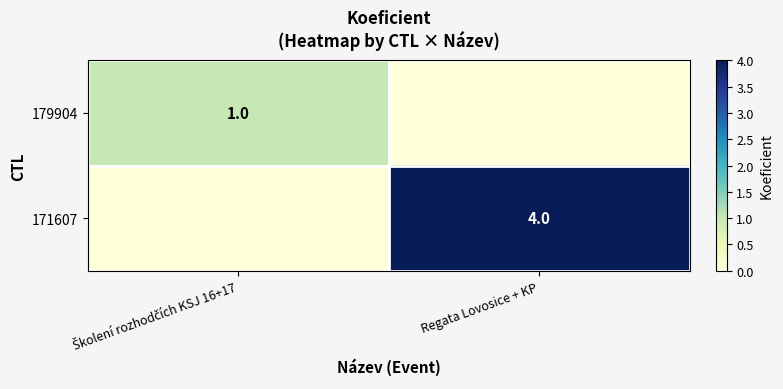

True or false: 171607 has a value of 4 at Regata Lovosice + KP.

True